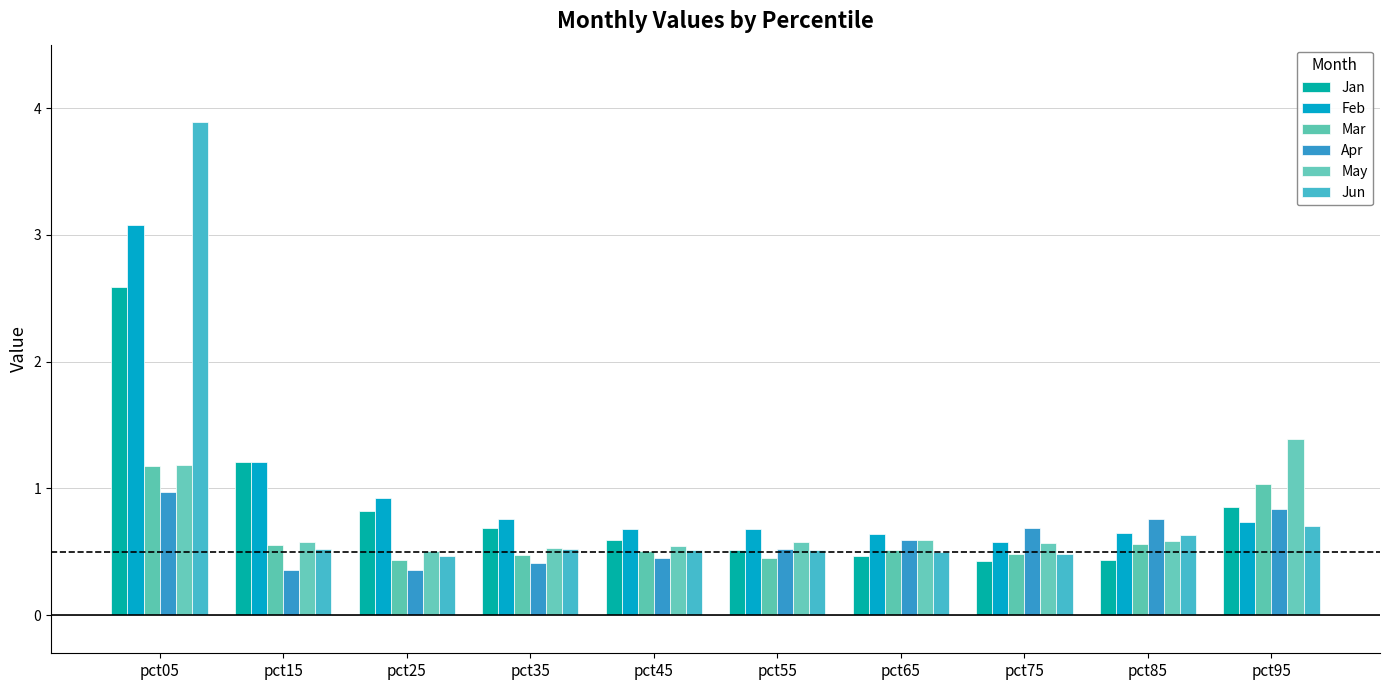

How many bars are there in total?

60